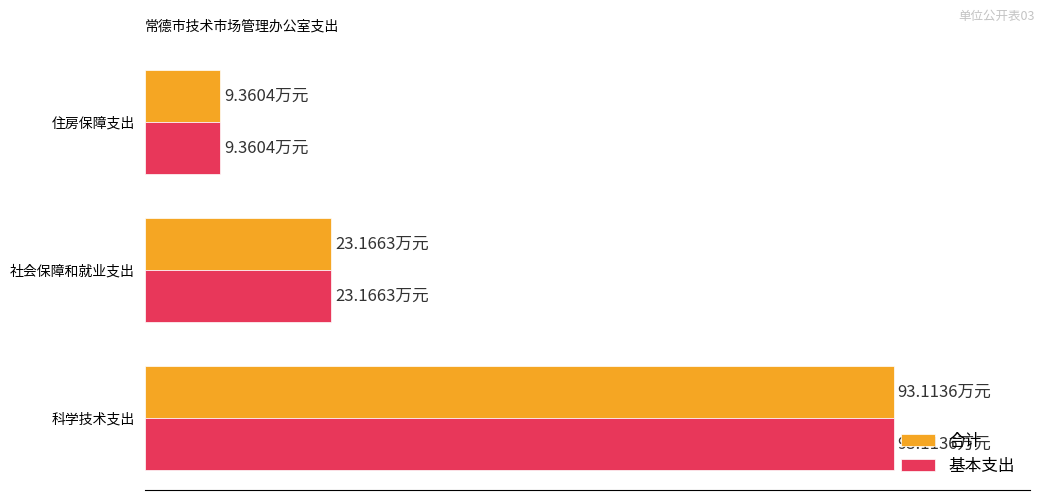

What are all the series names shown in the legend?

合计, 基本支出